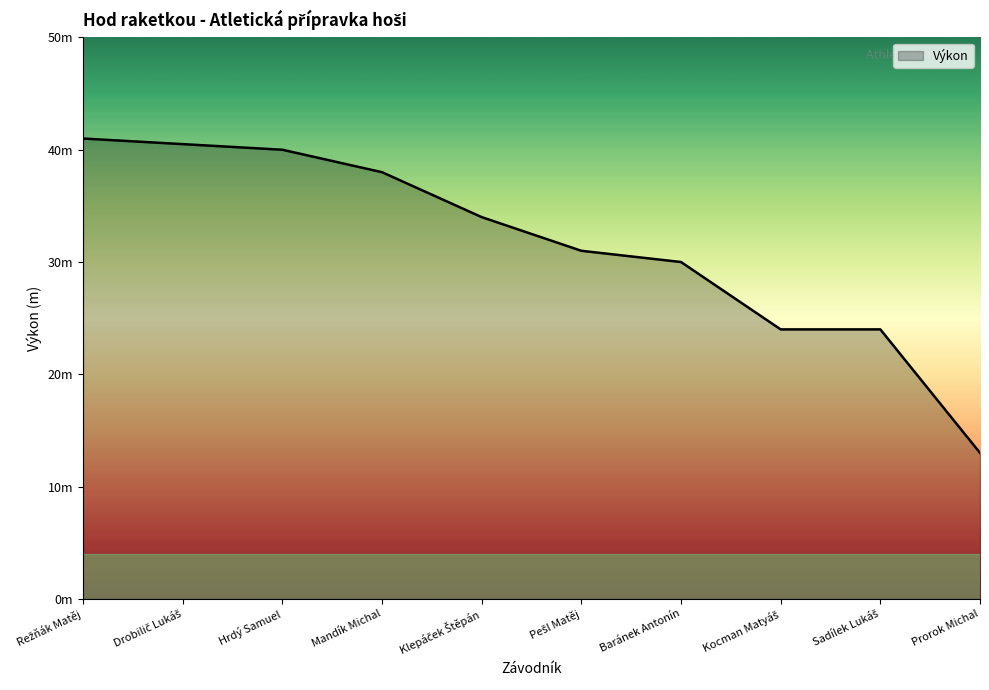

What is the difference between the second highest and minimum values?

27.5